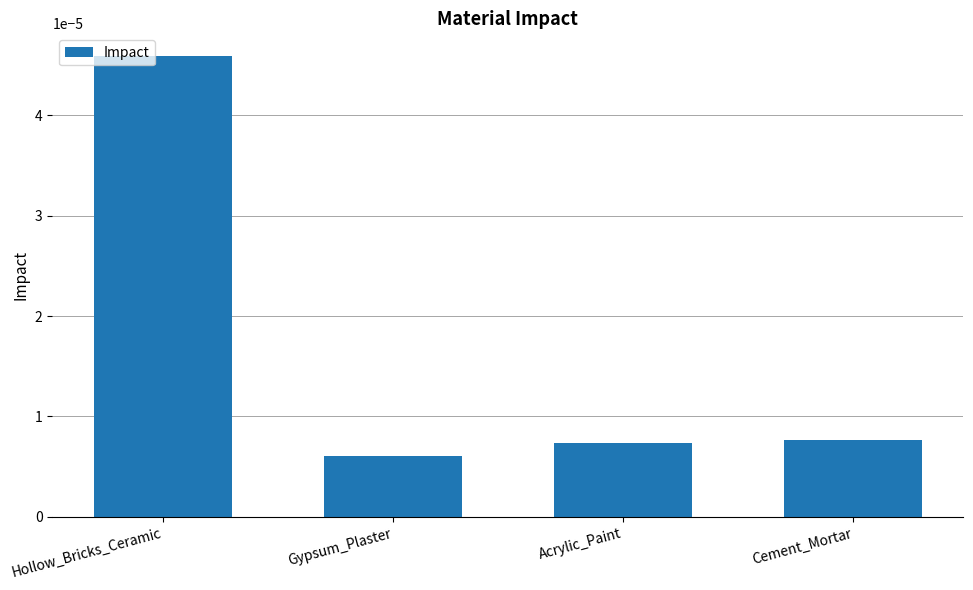

How many values are between 0 and 1?

4